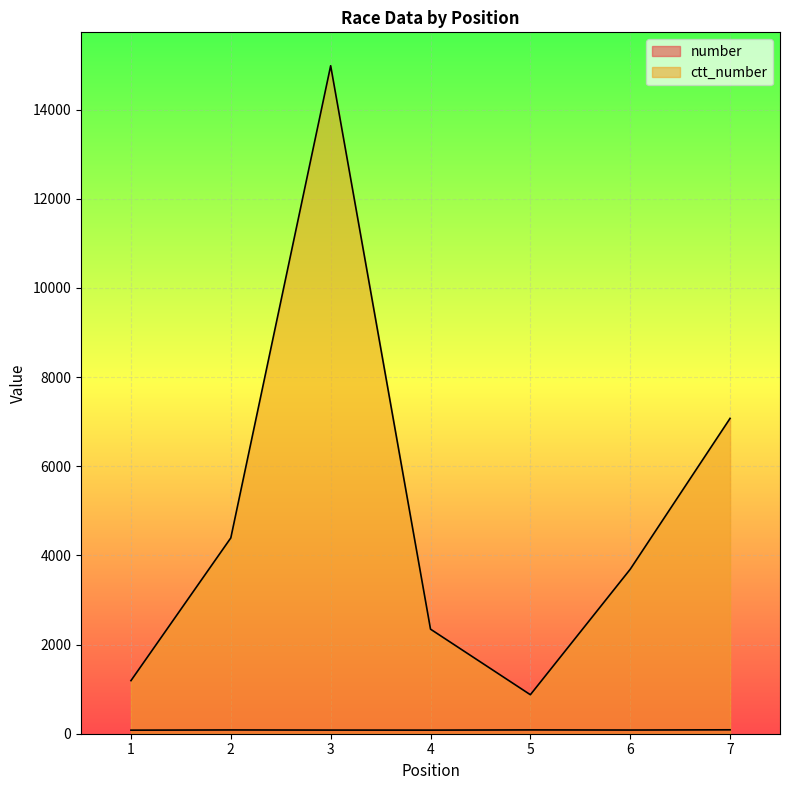

How many data points in ctt_number are less than 3690?

3